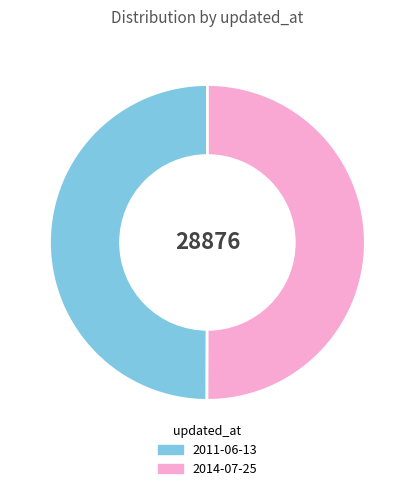

Is it true that 2014-07-25 is 50% of the pie?

True